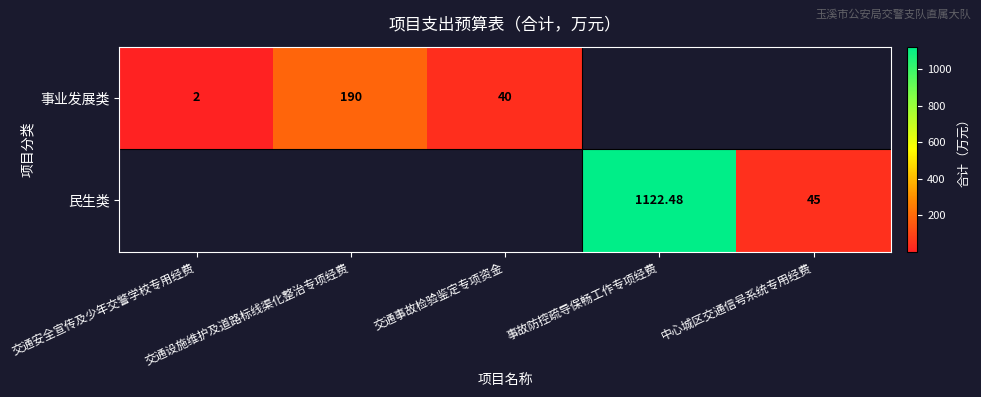

At how many categories does at least one series exceed 157?

2